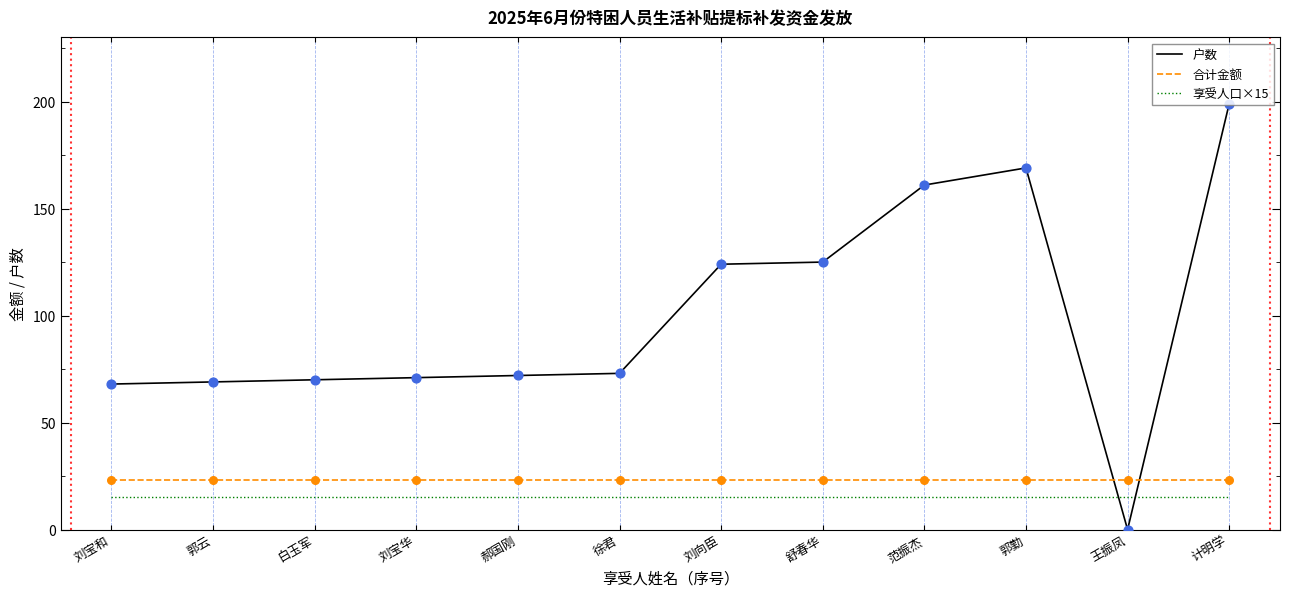

Which series has the widest spread of values?

户数